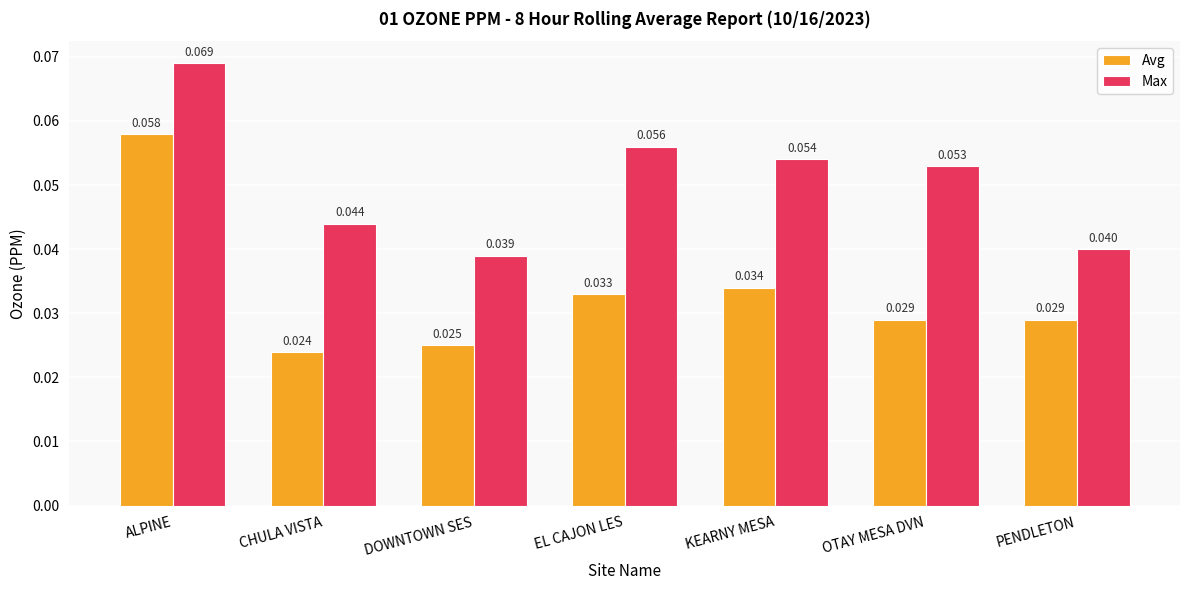

Is the value of Max at KEARNY MESA greater than the value of Avg at EL CAJON LES?

Yes